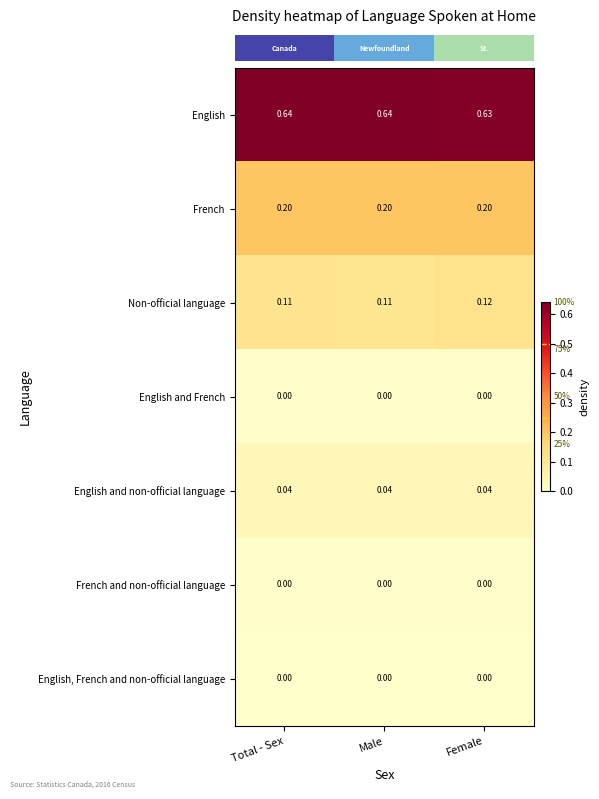

Where is English nearest to the value 0?

Female